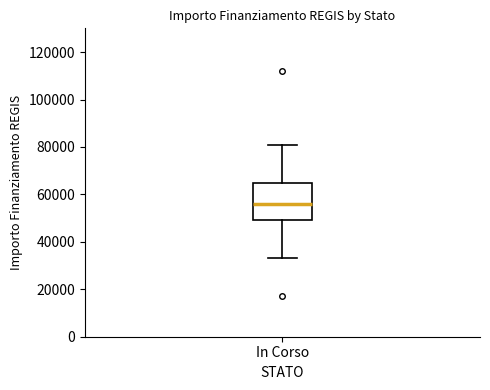

Where is the lower edge of the box for In Corso on the y-axis? The values are not printed on the chart, so give them approximately, as read against the axis.

50000